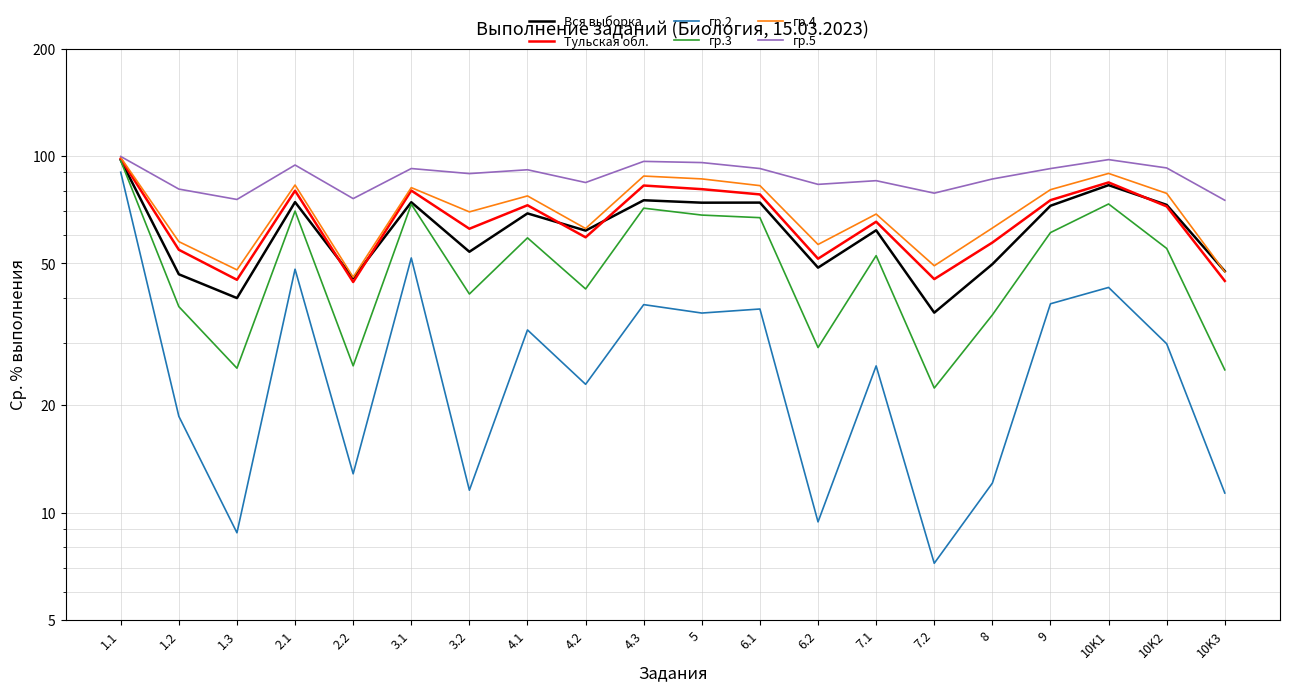

What is the label of the 7th point from the right?

7.1